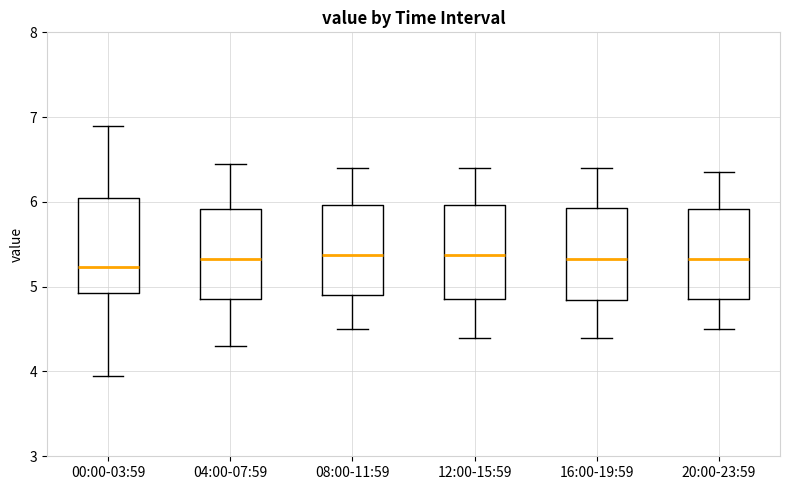

Reading left to right, transcribe this box plot: for each box, give where its median line is, the range the box spans, and where its two whiskers end, as read against the y-axis. The values are not printed on the chart, so give them approximately, as read against the axis.

00:00-03:59: median 5.2, box 4.9 to 6.1, whiskers 4.0 to 6.9
04:00-07:59: median 5.3, box 4.9 to 5.9, whiskers 4.3 to 6.5
08:00-11:59: median 5.4, box 4.9 to 6.0, whiskers 4.5 to 6.4
12:00-15:59: median 5.4, box 4.9 to 6.0, whiskers 4.4 to 6.4
16:00-19:59: median 5.3, box 4.8 to 5.9, whiskers 4.4 to 6.4
20:00-23:59: median 5.3, box 4.9 to 5.9, whiskers 4.5 to 6.4